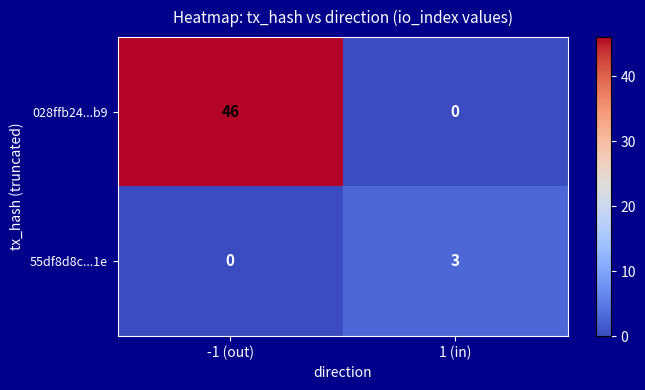

How many values in the 028ffb24...b9 series are below 46?

1